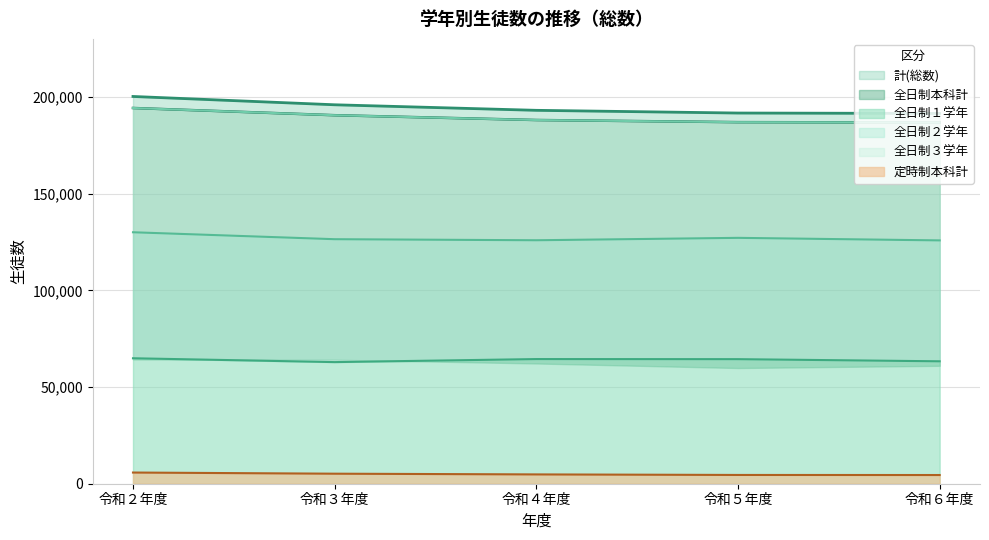

What is the label of the 5th point from the right?

令和２年度